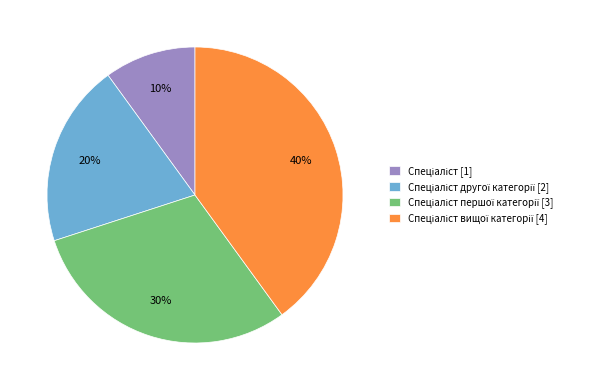

Is there any slice that represents more than half of the pie?

No